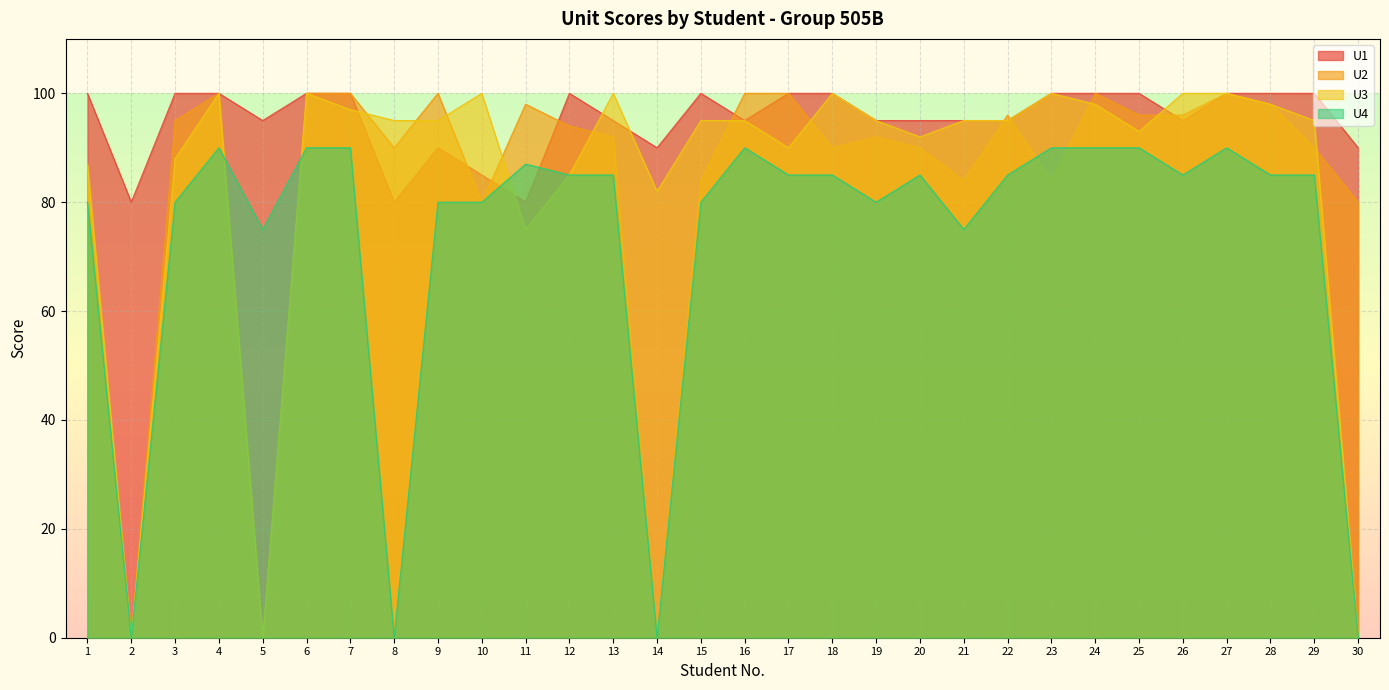

What is the average value of the U2 series?

84